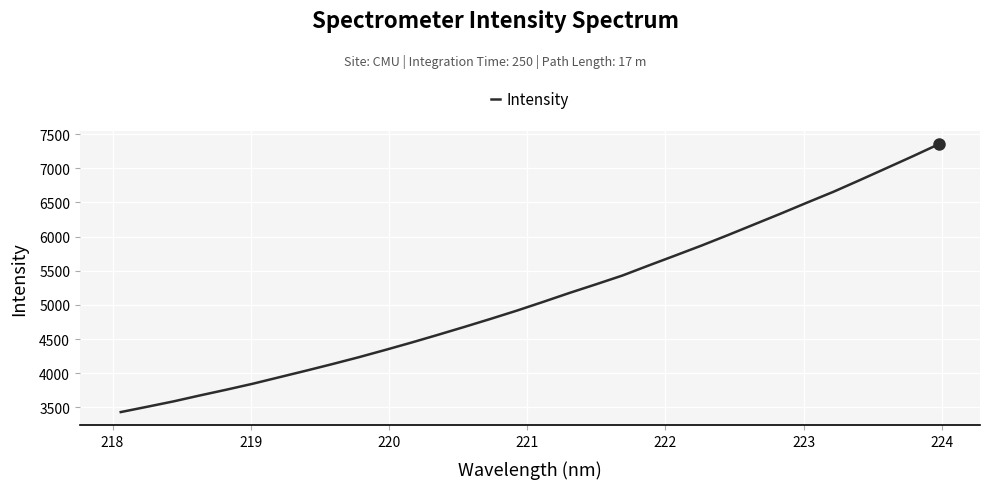

How many series are shown in this chart?

1